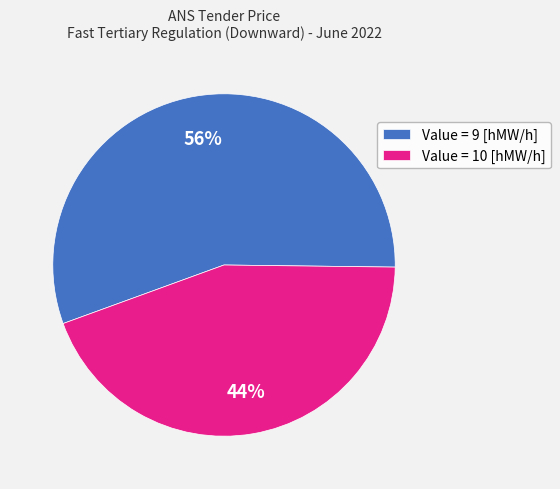

Is the sum of Value = 9 [hMW/h] and Value = 10 [hMW/h] greater than half?

Yes